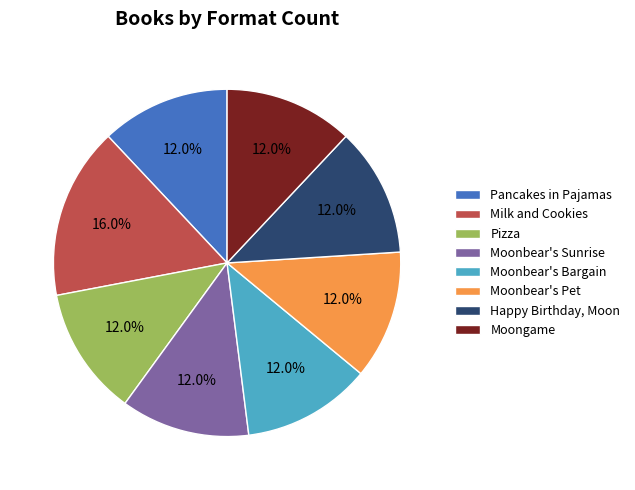

What is the ratio of the value at Pizza to the value at Moonbear's Pet?

1.0